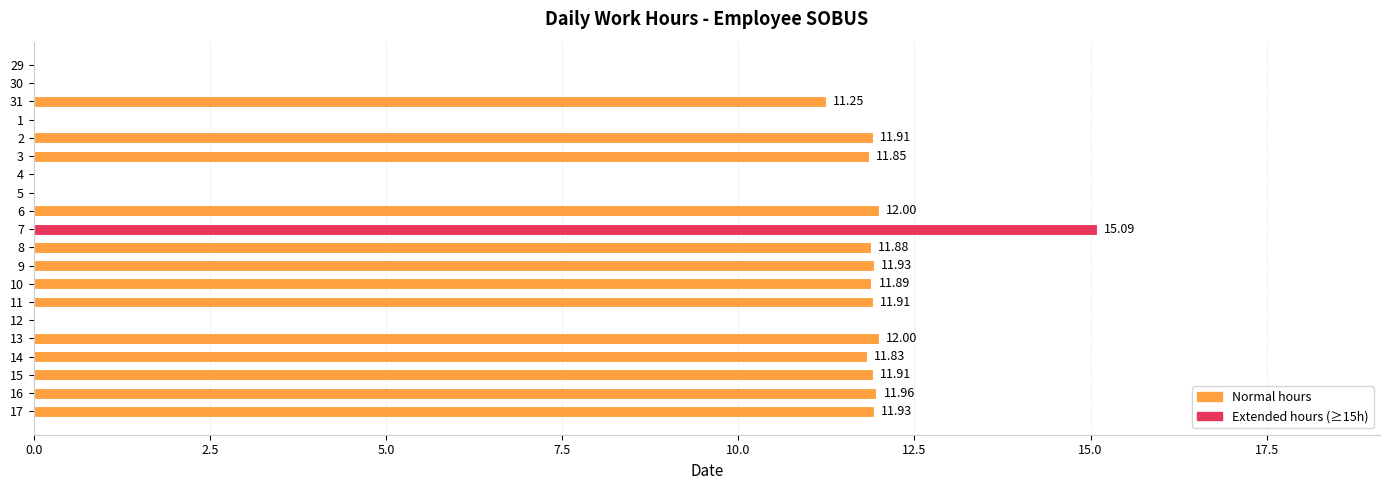

What is the sum of the values at 8 and 17?

23.8